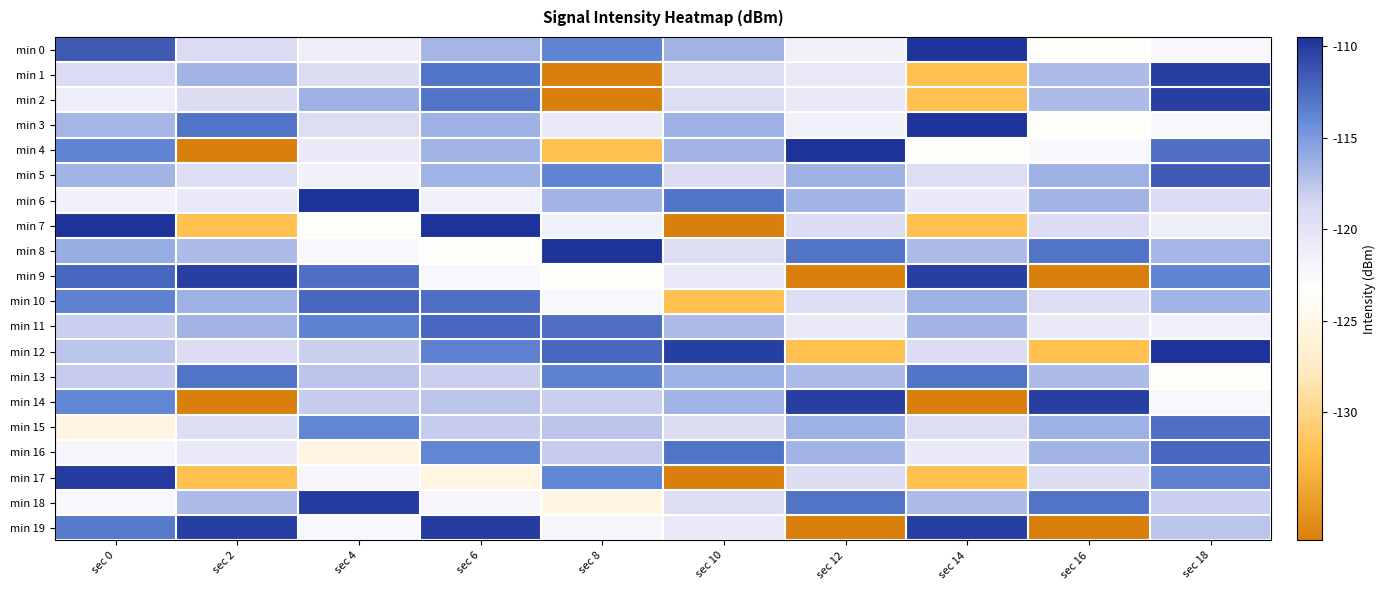

Reading right to left, what are all the values shown in this chart?

min 0: sec 18=-122.3	sec 16=-123.7	sec 14=-109.5	sec 12=-121.6	sec 10=-116.5	sec 8=-113.7	sec 6=-116.7	sec 4=-121.3	sec 2=-119.0	sec 0=-111.6
min 1: sec 18=-110.2	sec 16=-117.0	sec 14=-132.3	sec 12=-120.7	sec 10=-119.2	sec 8=-137.0	sec 6=-112.9	sec 4=-119.1	sec 2=-116.5	sec 0=-119.0
min 2: sec 18=-110.2	sec 16=-117.0	sec 14=-132.3	sec 12=-120.7	sec 10=-119.2	sec 8=-137.0	sec 6=-112.9	sec 4=-116.3	sec 2=-119.1	sec 0=-121.3
min 3: sec 18=-122.3	sec 16=-123.7	sec 14=-109.5	sec 12=-121.6	sec 10=-116.3	sec 8=-120.7	sec 6=-116.3	sec 4=-119.2	sec 2=-112.9	sec 0=-116.7
min 4: sec 18=-112.6	sec 16=-122.3	sec 14=-123.7	sec 12=-109.5	sec 10=-116.5	sec 8=-132.3	sec 6=-116.5	sec 4=-120.7	sec 2=-137.0	sec 0=-113.7
min 5: sec 18=-111.6	sec 16=-116.3	sec 14=-119.2	sec 12=-116.3	sec 10=-119.1	sec 8=-113.7	sec 6=-116.5	sec 4=-121.6	sec 2=-119.2	sec 0=-116.5
min 6: sec 18=-119.0	sec 16=-116.5	sec 14=-120.7	sec 12=-116.5	sec 10=-112.9	sec 8=-116.5	sec 6=-121.6	sec 4=-109.5	sec 2=-120.7	sec 0=-121.6
min 7: sec 18=-121.3	sec 16=-119.1	sec 14=-132.3	sec 12=-119.1	sec 10=-137.0	sec 8=-121.6	sec 6=-109.5	sec 4=-123.7	sec 2=-132.3	sec 0=-109.5
min 8: sec 18=-116.7	sec 16=-112.9	sec 14=-117.0	sec 12=-112.9	sec 10=-119.2	sec 8=-109.5	sec 6=-123.7	sec 4=-122.3	sec 2=-117.0	sec 0=-116.1
min 9: sec 18=-113.7	sec 16=-137.0	sec 14=-110.2	sec 12=-137.0	sec 10=-120.7	sec 8=-123.7	sec 6=-122.3	sec 4=-112.6	sec 2=-110.2	sec 0=-112.2
min 10: sec 18=-116.5	sec 16=-119.2	sec 14=-116.3	sec 12=-119.2	sec 10=-132.3	sec 8=-122.3	sec 6=-112.6	sec 4=-112.2	sec 2=-116.3	sec 0=-113.7
min 11: sec 18=-121.6	sec 16=-120.7	sec 14=-116.5	sec 12=-120.7	sec 10=-117.0	sec 8=-112.6	sec 6=-112.2	sec 4=-113.7	sec 2=-116.5	sec 0=-118.2
min 12: sec 18=-109.5	sec 16=-132.3	sec 14=-119.1	sec 12=-132.3	sec 10=-110.2	sec 8=-112.2	sec 6=-113.7	sec 4=-118.2	sec 2=-119.1	sec 0=-117.5
min 13: sec 18=-123.7	sec 16=-117.0	sec 14=-112.9	sec 12=-117.0	sec 10=-116.3	sec 8=-113.7	sec 6=-118.2	sec 4=-117.5	sec 2=-112.9	sec 0=-118.0
min 14: sec 18=-122.3	sec 16=-110.2	sec 14=-137.0	sec 12=-110.2	sec 10=-116.5	sec 8=-118.2	sec 6=-117.5	sec 4=-118.0	sec 2=-137.0	sec 0=-113.9
min 15: sec 18=-112.6	sec 16=-116.3	sec 14=-119.2	sec 12=-116.3	sec 10=-119.1	sec 8=-117.5	sec 6=-118.0	sec 4=-113.9	sec 2=-119.2	sec 0=-125.4
min 16: sec 18=-112.2	sec 16=-116.5	sec 14=-120.7	sec 12=-116.5	sec 10=-112.9	sec 8=-118.0	sec 6=-113.9	sec 4=-125.4	sec 2=-120.7	sec 0=-122.1
min 17: sec 18=-113.7	sec 16=-119.1	sec 14=-132.3	sec 12=-119.1	sec 10=-137.0	sec 8=-113.9	sec 6=-125.4	sec 4=-122.1	sec 2=-132.3	sec 0=-109.9
min 18: sec 18=-118.2	sec 16=-112.9	sec 14=-117.0	sec 12=-112.9	sec 10=-119.2	sec 8=-125.4	sec 6=-122.1	sec 4=-109.9	sec 2=-117.0	sec 0=-122.3
min 19: sec 18=-117.5	sec 16=-137.0	sec 14=-110.2	sec 12=-137.0	sec 10=-120.7	sec 8=-122.1	sec 6=-109.9	sec 4=-122.3	sec 2=-110.2	sec 0=-113.3